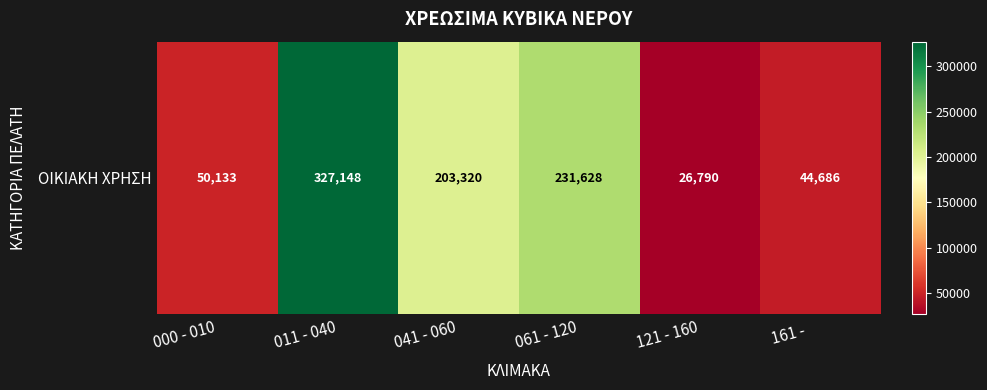

What is the minimum value shown in the chart?

26790